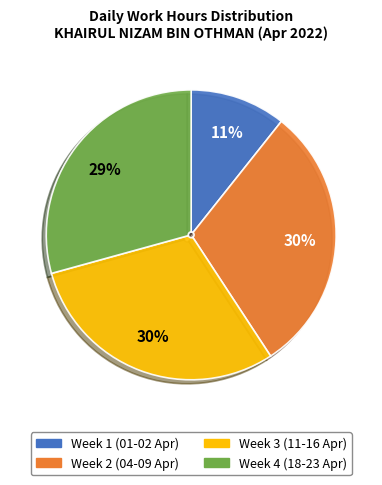

To the nearest percent, what is the difference between the largest and smallest slice percentages?

19%